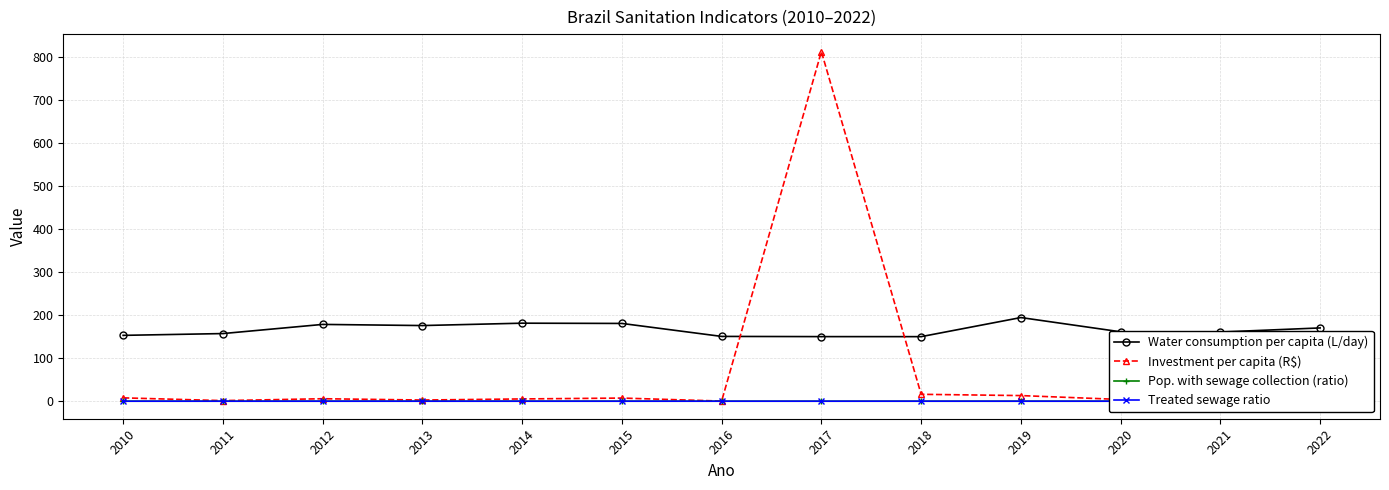

Reading left to right, list all the values displayed in this chart.

Water consumption per capita (L/day): 153.1	157.3	178.5	175.9	181.4	180.8	150.6	150.2	150.1	194.5	161.3	160.8	170.3
Investment per capita (R$): 7.9	1.5	5.8	2.8	5.4	7.4	0.4	812.4	16.1	13.2	4.1	5.0	2.3
Pop. with sewage collection (ratio): 0.1	0.1	0.1	0.1	0.1	0.1	0.1	0.1	0.1	0.1	0.1	0.1	0.0
Treated sewage ratio: 0.1	0.1	0.1	0.1	0.1	0.1	0.1	0.1	0.1	0.1	0.1	0.1	0.1